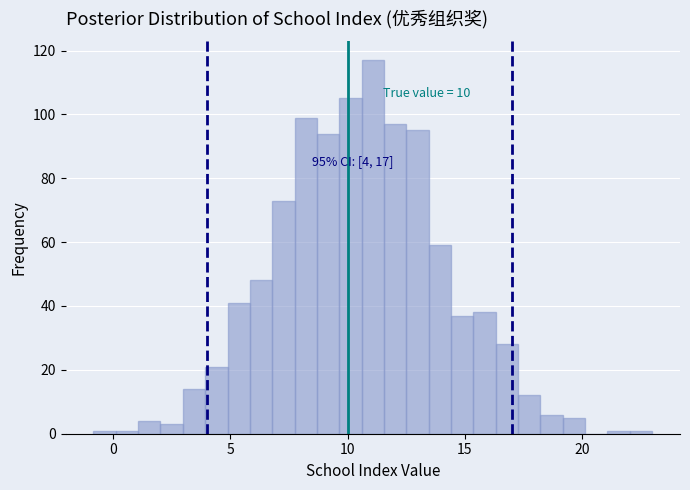

Around what value on the x-axis is the tallest bar? Give the approximate position of its centre, as read against the axis.

11.0